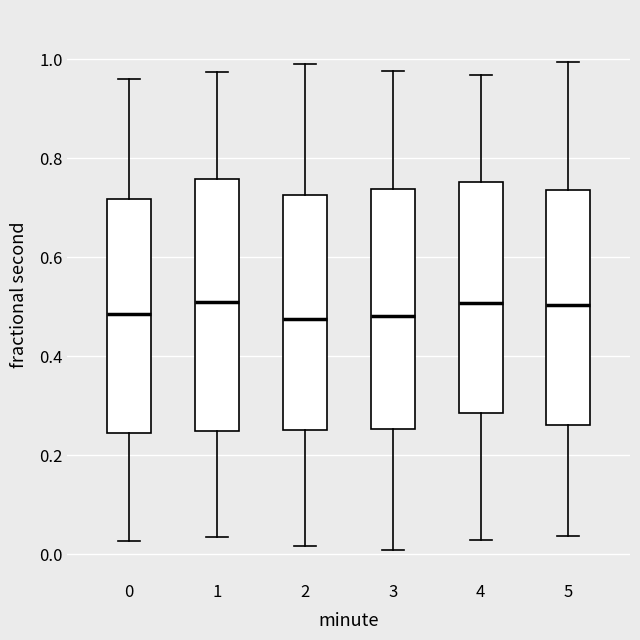

Where is the upper edge of the box at x = 5 on the y-axis? The values are not printed on the chart, so give them approximately, as read against the axis.

0.74